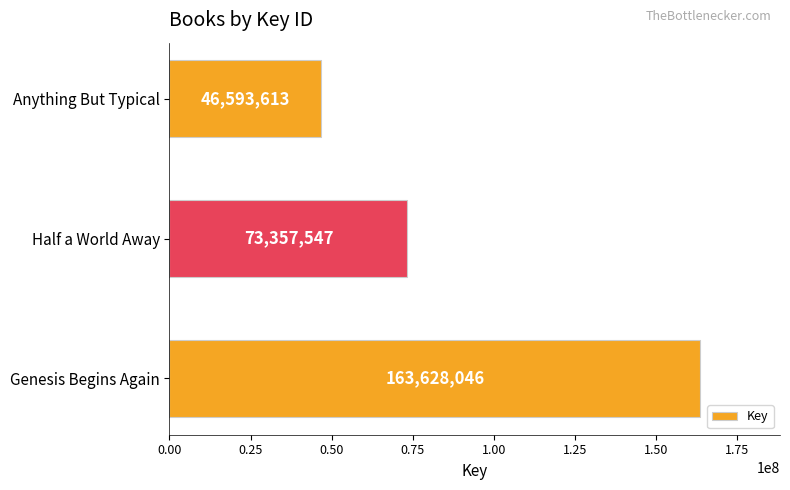

Rank the categories by value from highest to lowest.

Genesis Begins Again, Half a World Away, Anything But Typical